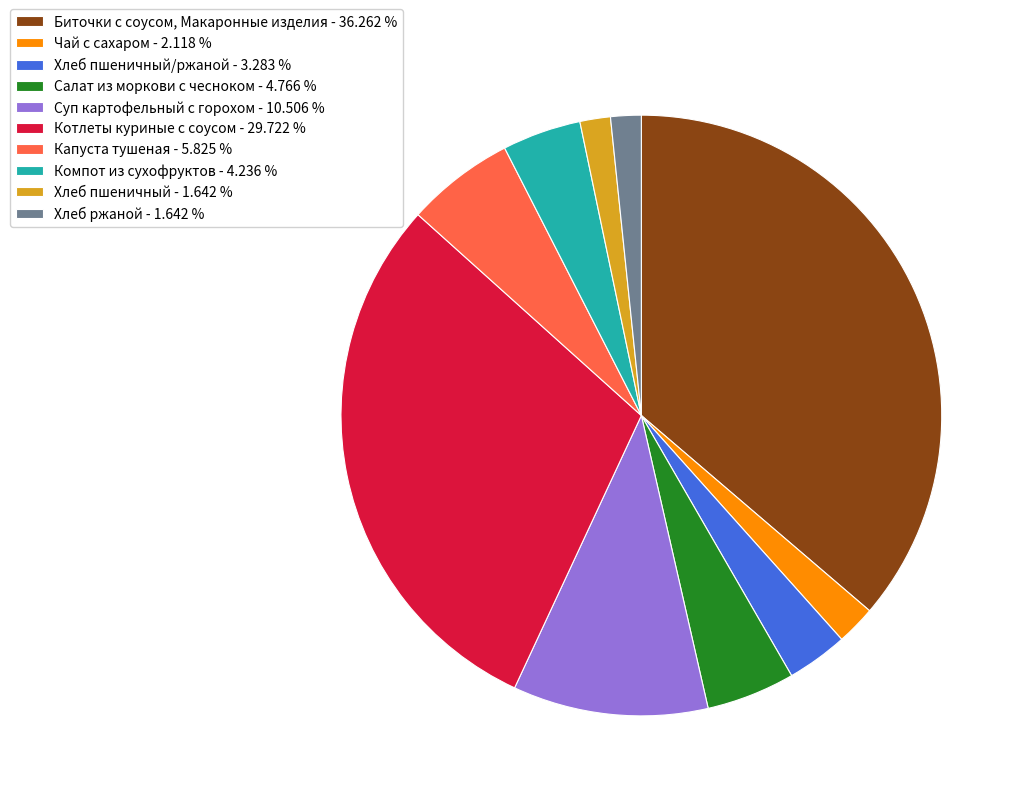

Which has a higher value, Хлеб пшеничный - 1.642 % or Котлеты куриные с соусом - 29.722 %?

Котлеты куриные с соусом - 29.722 %